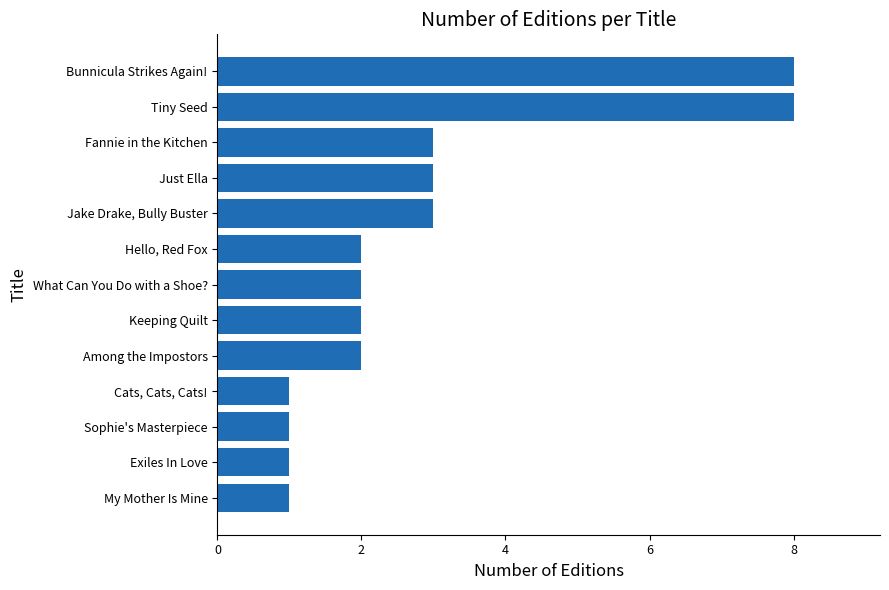

What is the greatest value displayed?

8